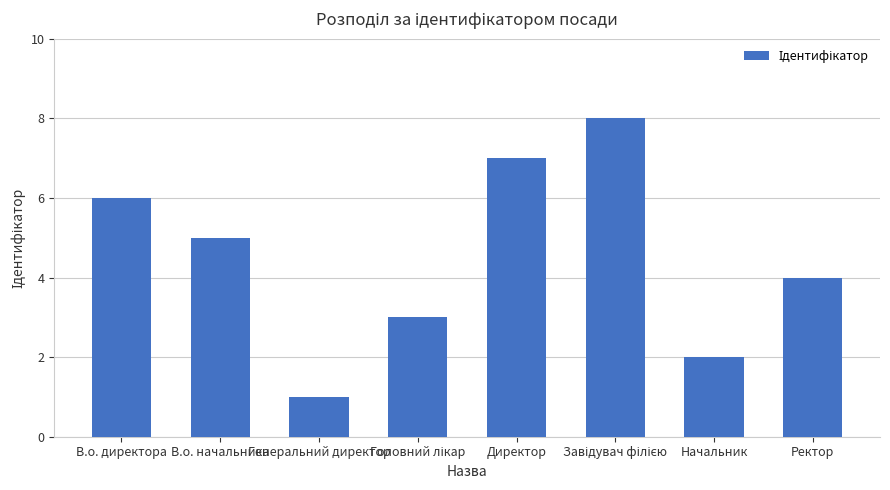

What is the maximum value shown in the chart?

8